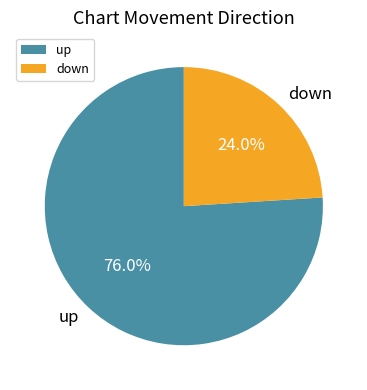

What is the total percentage of down and up?

100.0%